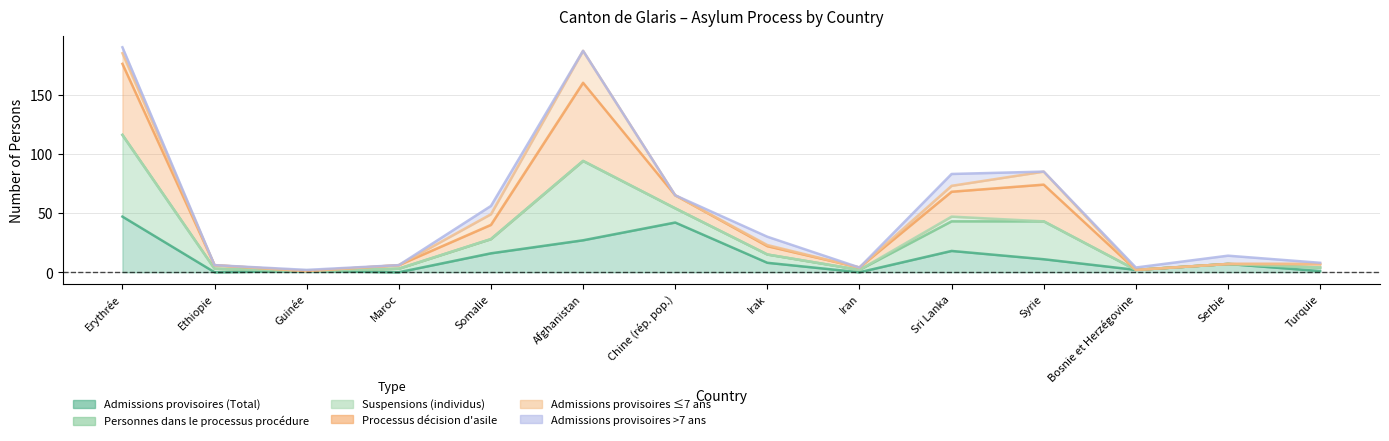

True or false: Processus décision d'asile and Admissions provisoires (Total) cross at least once.

False